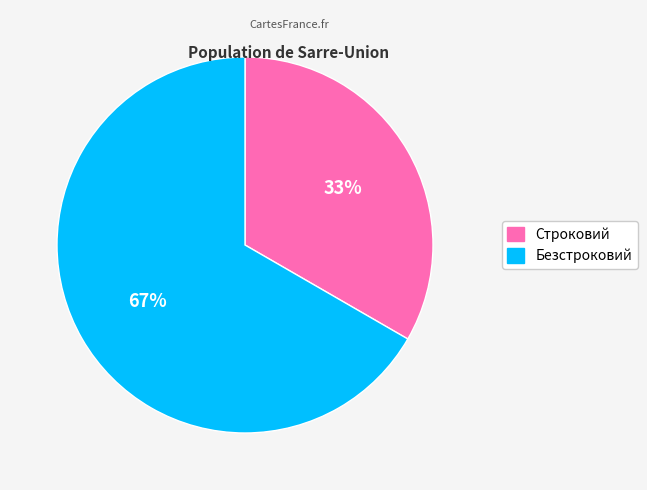

Count the number of slices in the pie.

2